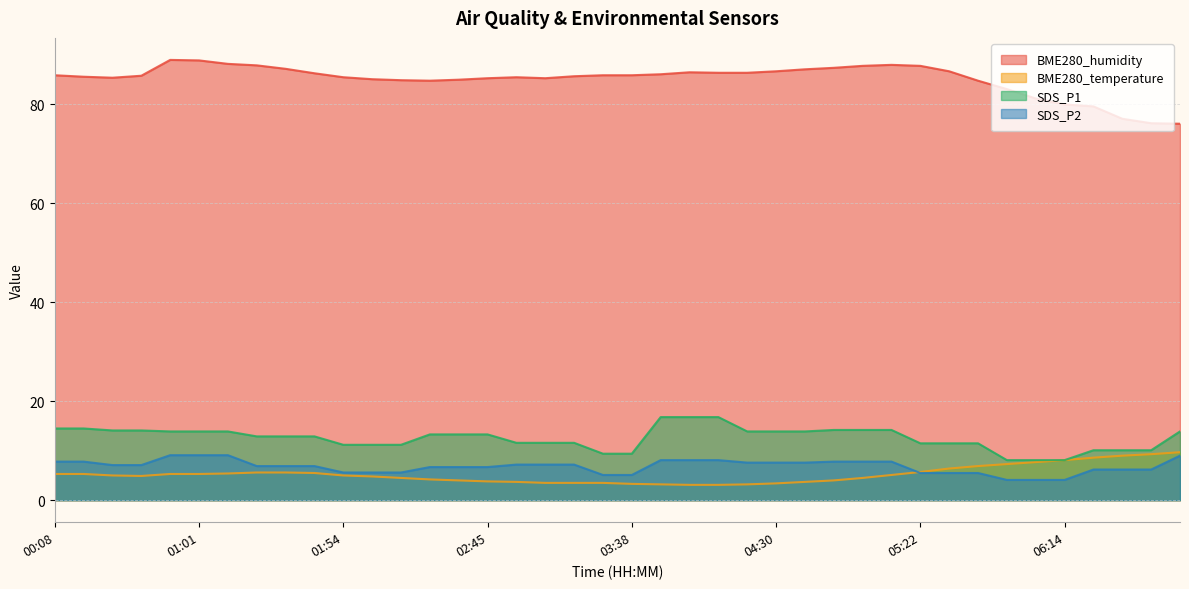

What is the smallest value displayed?

3.1